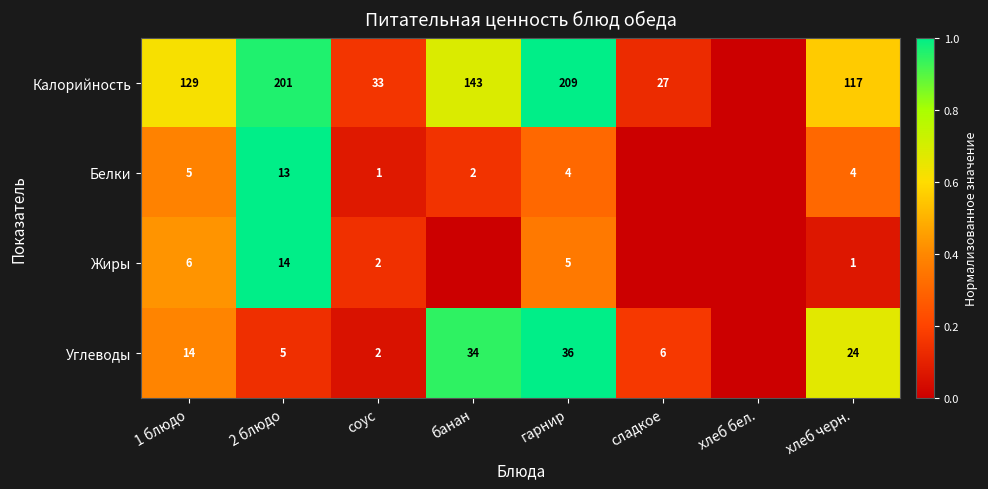

At how many categories does at least one series exceed 0?

7